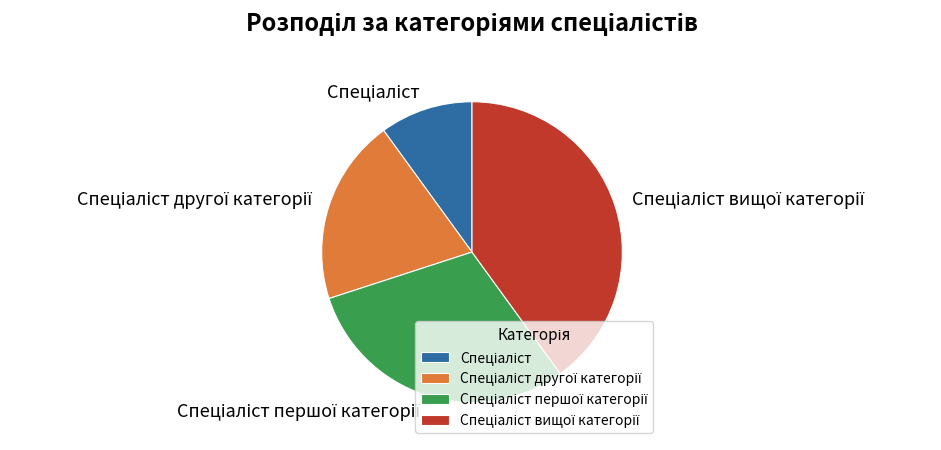

Is there a majority slice in this chart?

No